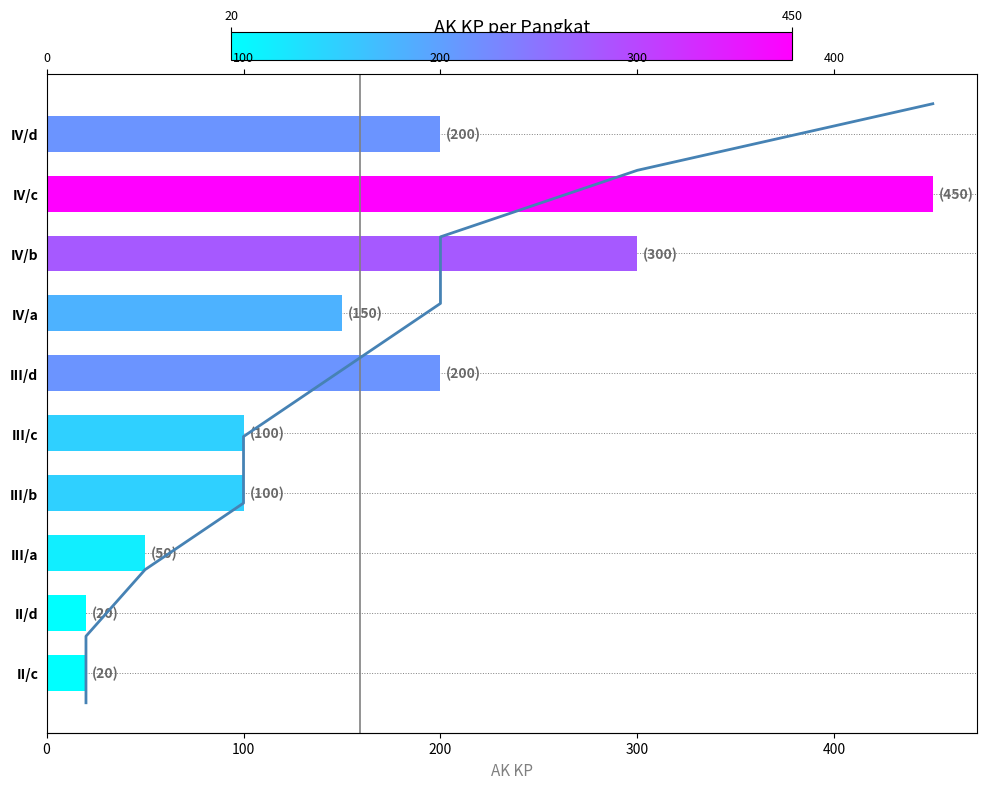

How many distinct data groups are displayed?

1